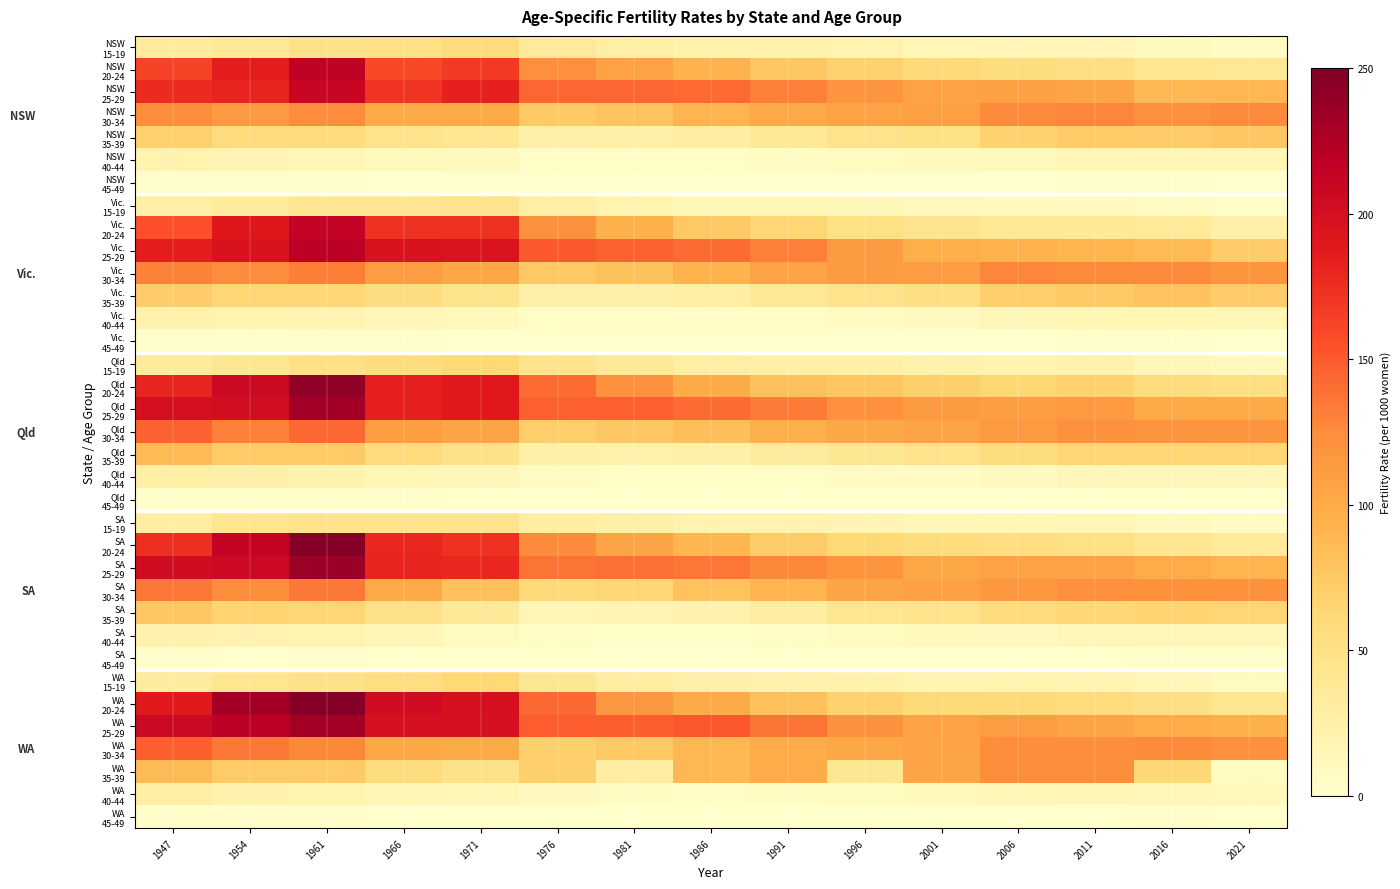

List the series in order of their peak value, highest first.

SA 20-24, WA 20-24, Qld 20-24, SA 25-29, Qld 25-29, WA 25-29, Vic. 25-29, NSW 20-24, Vic. 20-24, NSW 25-29, WA 30-34, Qld 30-34, SA 30-34, Vic. 30-34, NSW 30-34, WA 35-39, Qld 35-39, Vic. 35-39, SA 35-39, NSW 35-39, Qld 15-19, WA 15-19, NSW 15-19, SA 15-19, Vic. 15-19, Qld 40-44, WA 40-44, Vic. 40-44, SA 40-44, NSW 40-44, Qld 45-49, Vic. 45-49, NSW 45-49, SA 45-49, WA 45-49